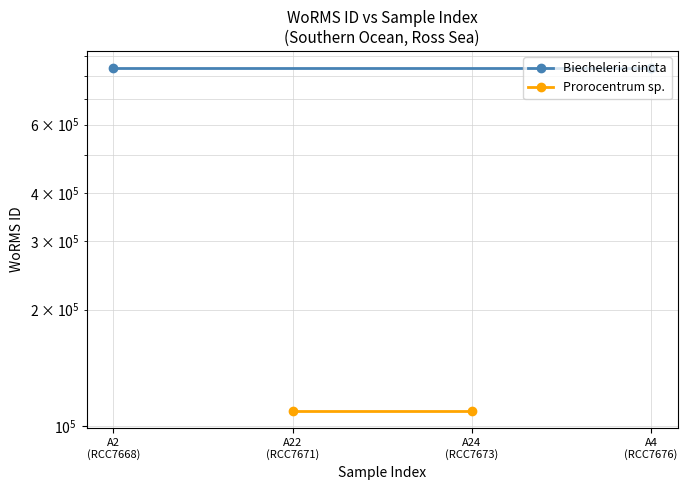

How many lines are shown in the chart?

2